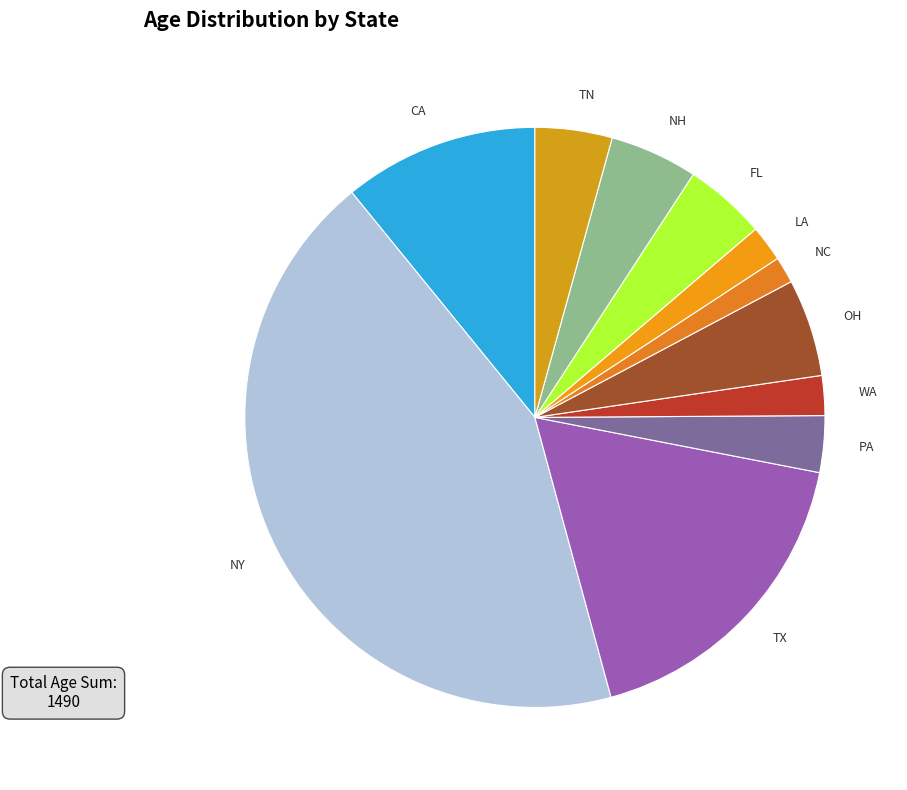

What is the smallest slice in the pie chart?

NC